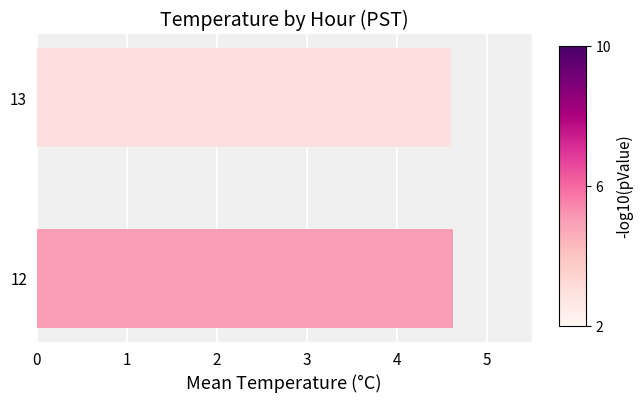

What is the smallest value displayed?

4.6